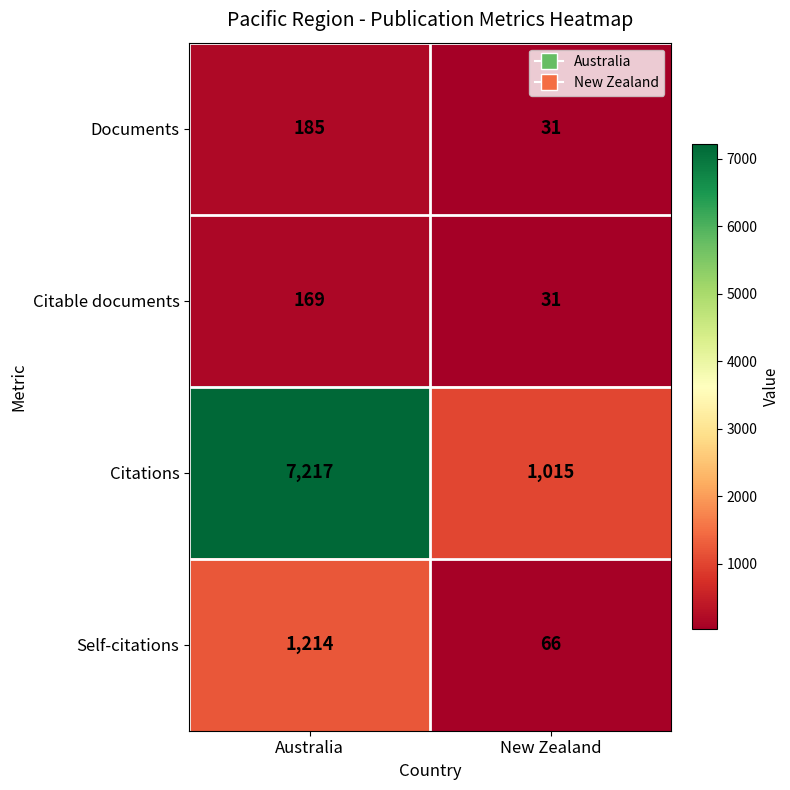

What is the approximate value of Citations at New Zealand, to the nearest 10?

1020